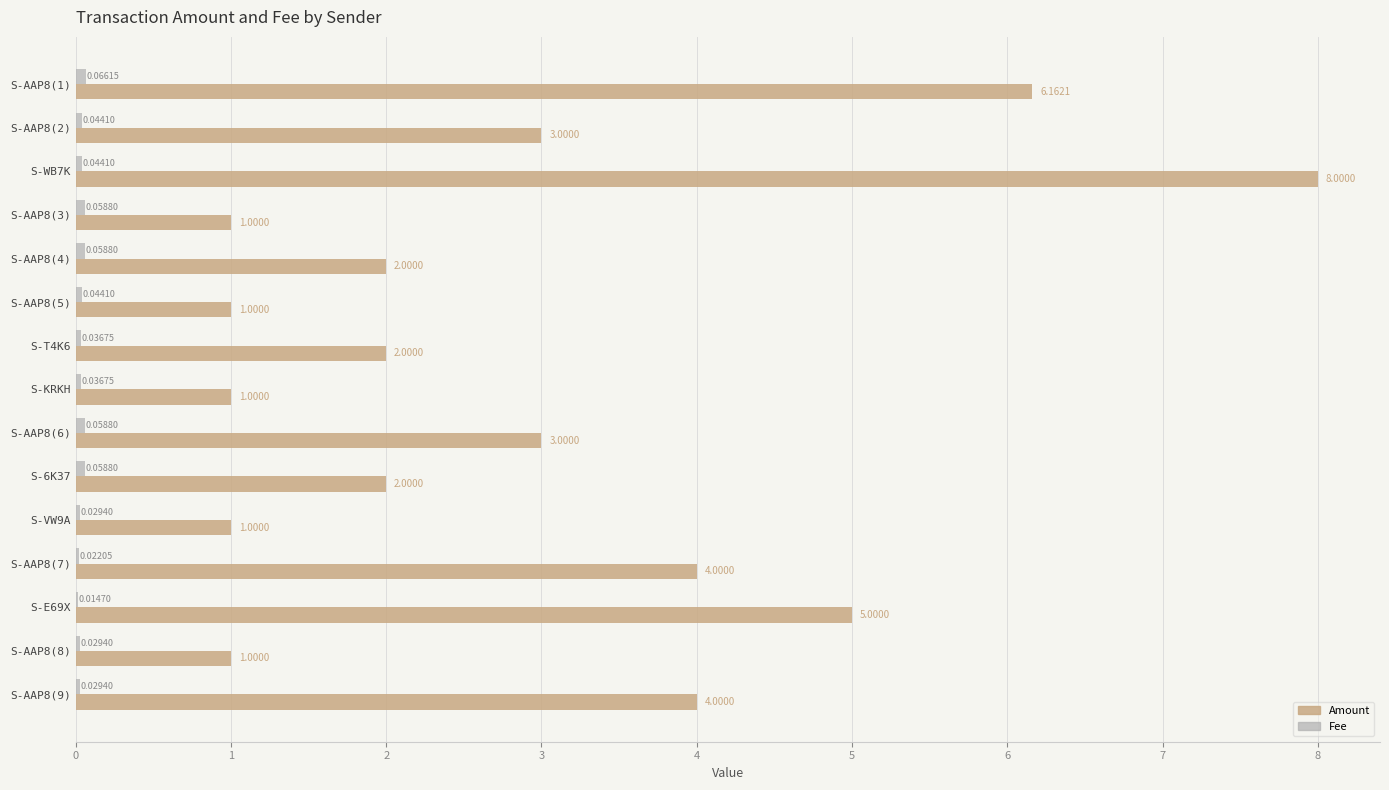

At which category is the sum across all series the highest?

S-WB7K